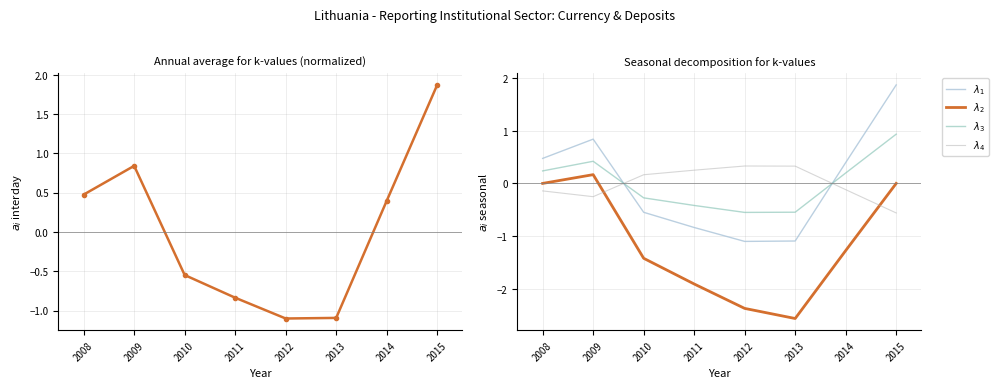

At which category does the chart reach its minimum across all series?

2013